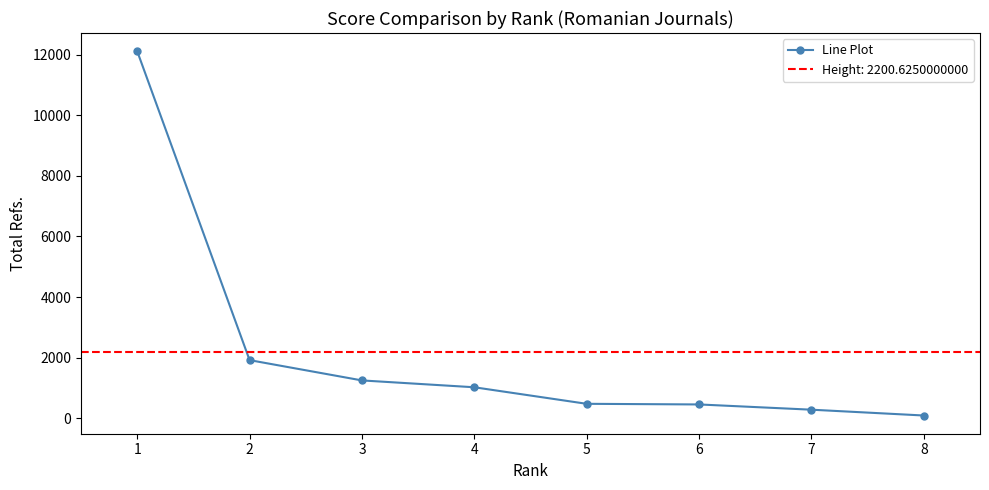

What value does the data have at 4, to the nearest 10?

1020